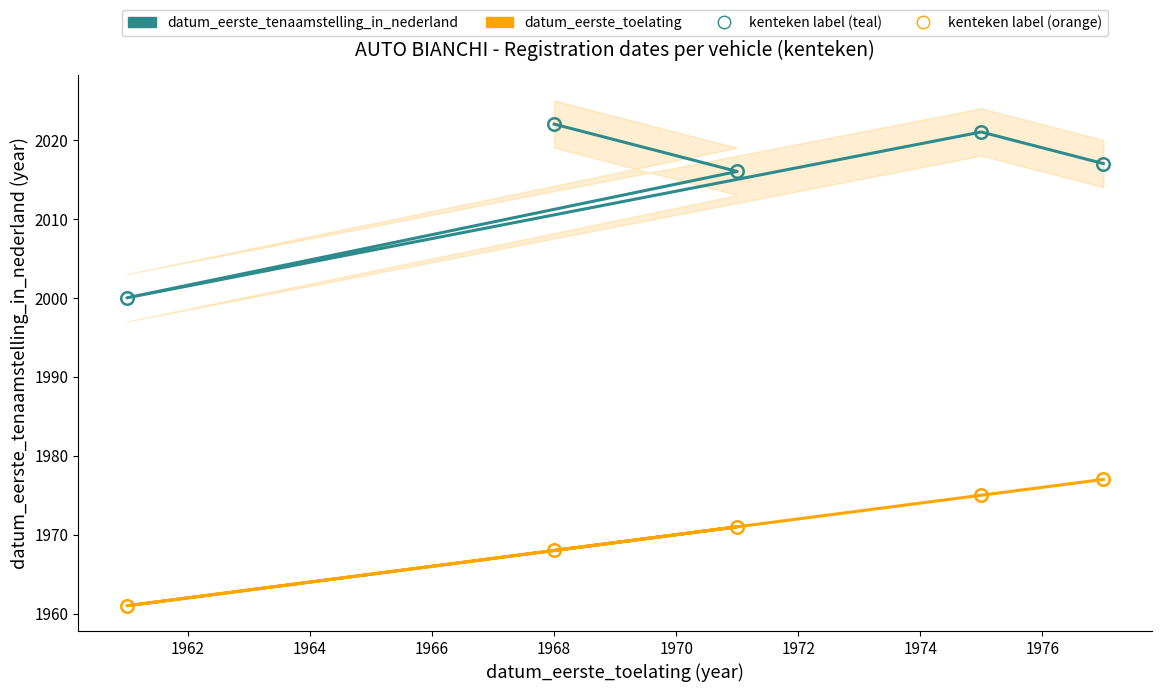

Rank the series at 1966 from lowest to highest value.

datum_eerste_toelating, datum_eerste_tenaamstelling_in_nederland